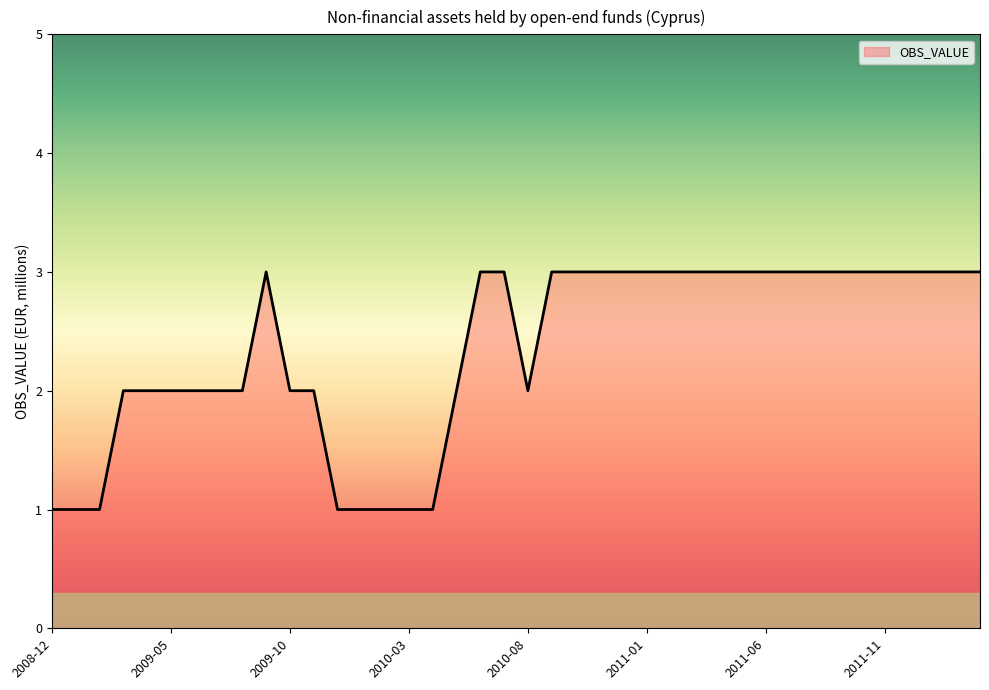

What is the greatest value displayed?

3